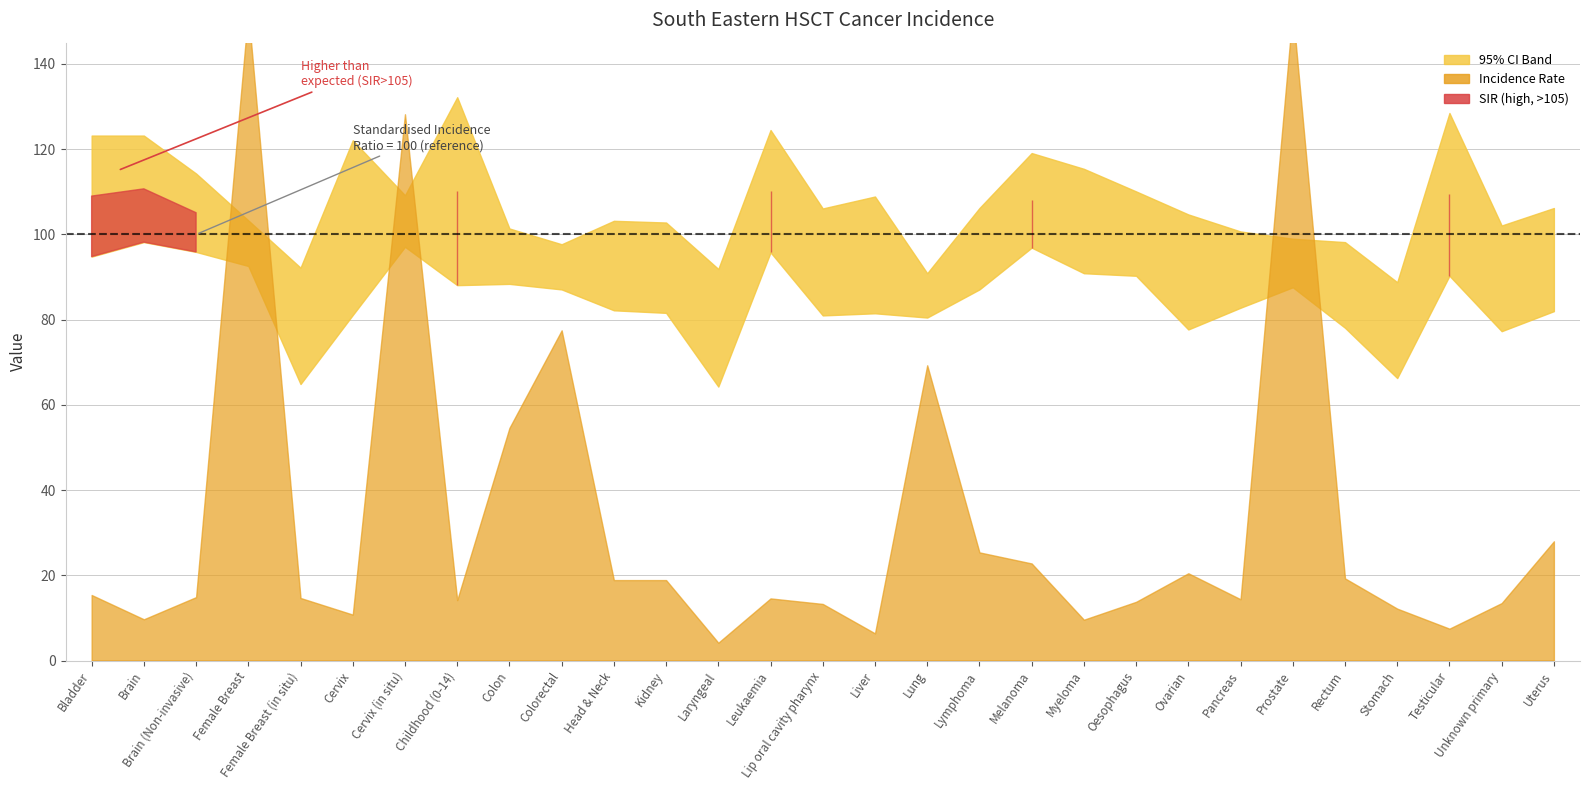

Which series has the largest range (max minus min)?

Incidence Rate